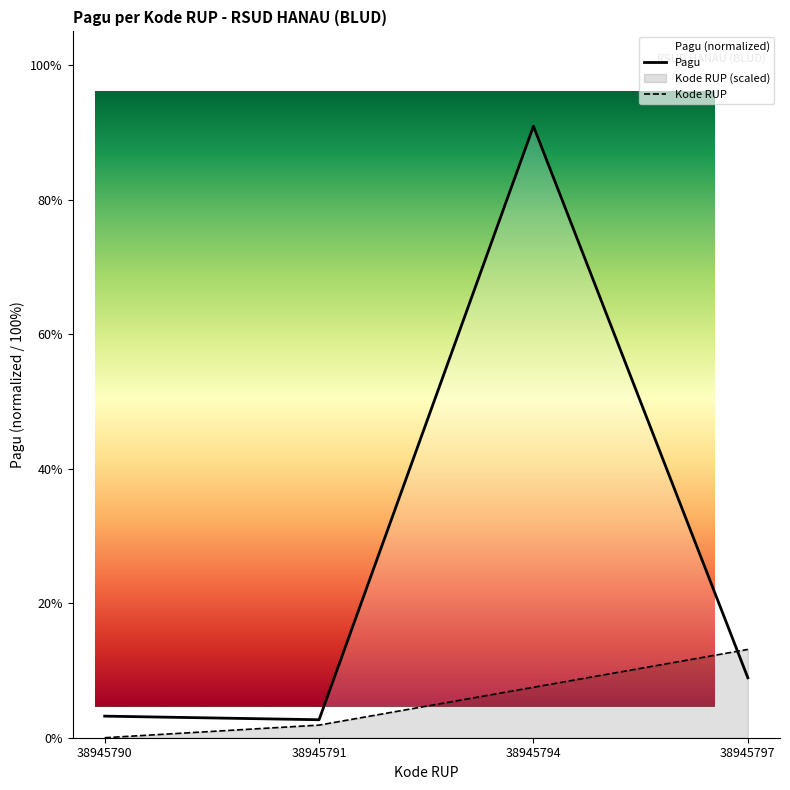

How many interior local valleys (lower than both neighbors) does the data have?

1